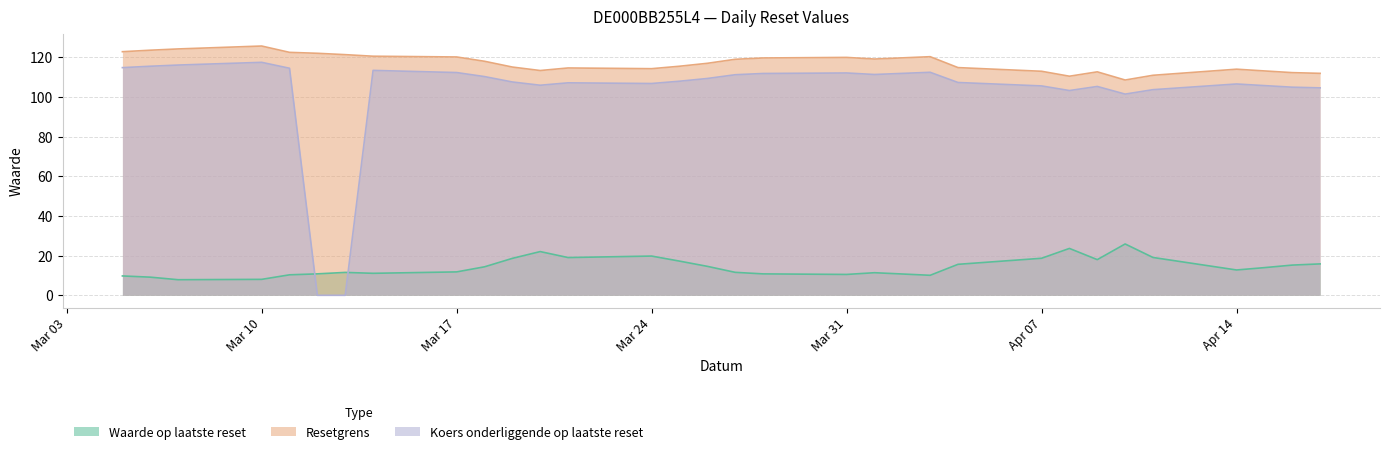

At how many categories does at least one series exceed 67?

31